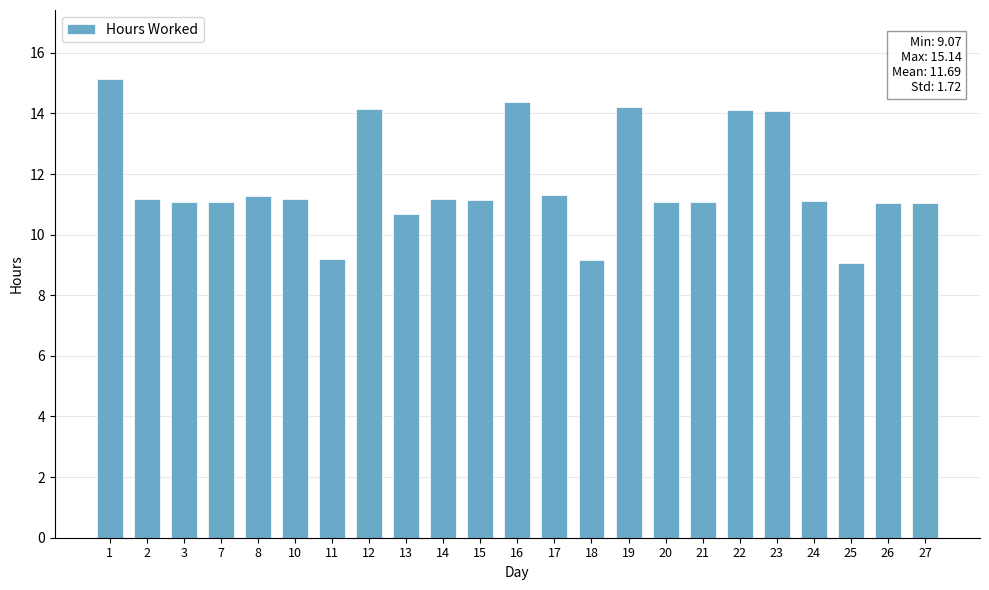

Is it true that the value at 14 is 11.2?

True